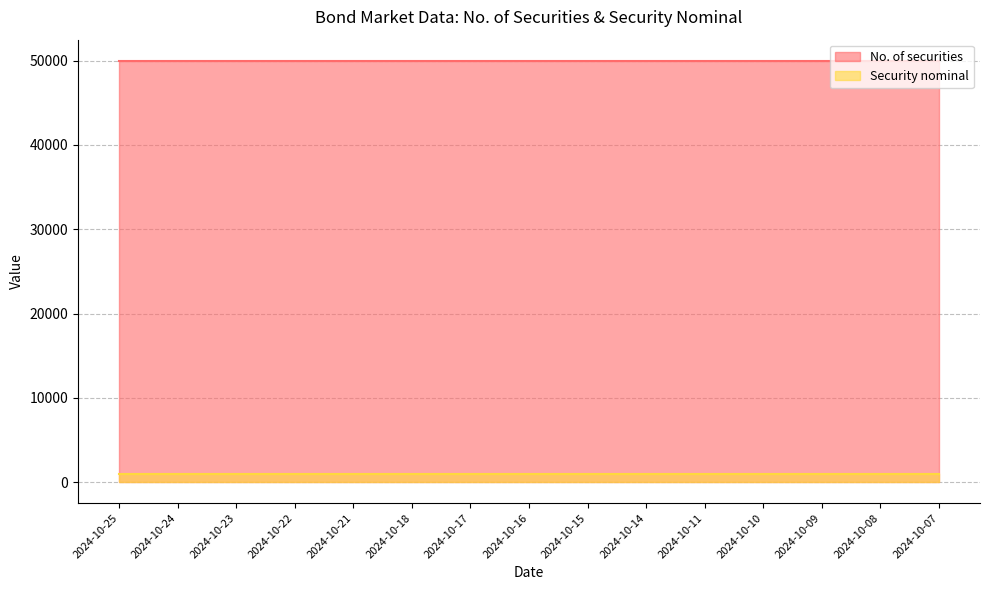

Which label corresponds to the largest value in the chart?

2024-10-25